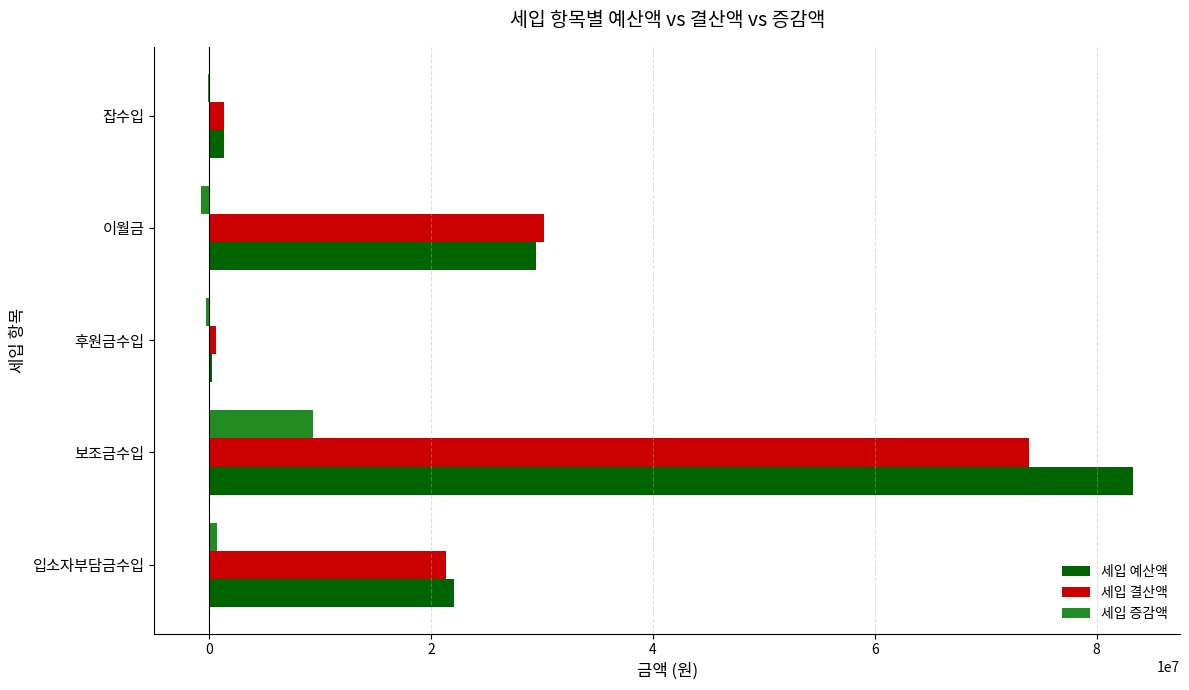

What is the highest value of the 세입 예산액 series?

83302790